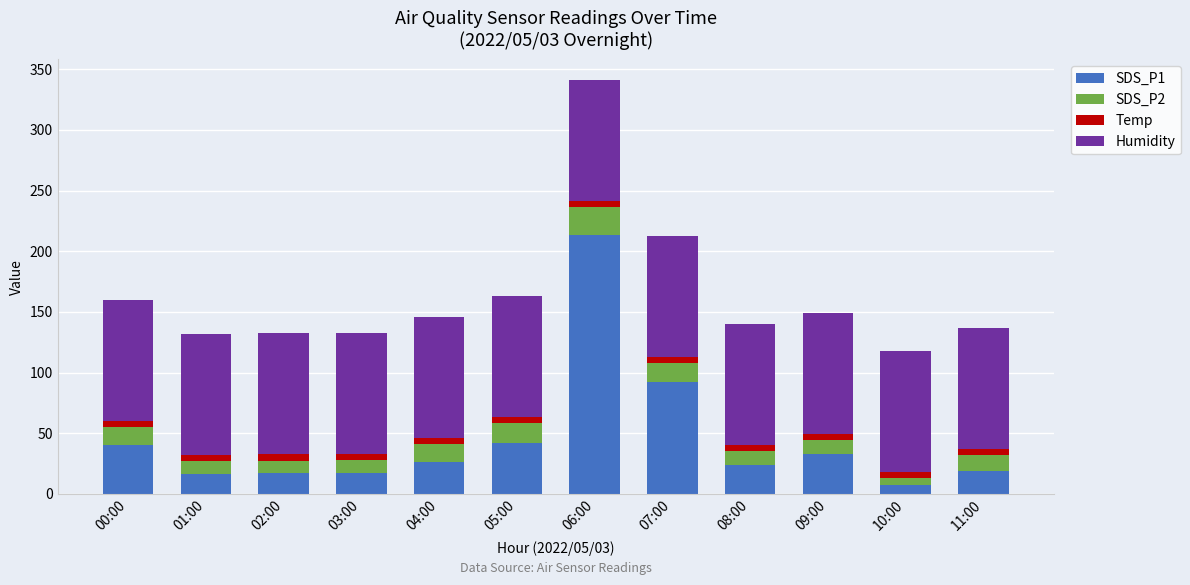

At which label is SDS_P1 closest to 110?

07:00